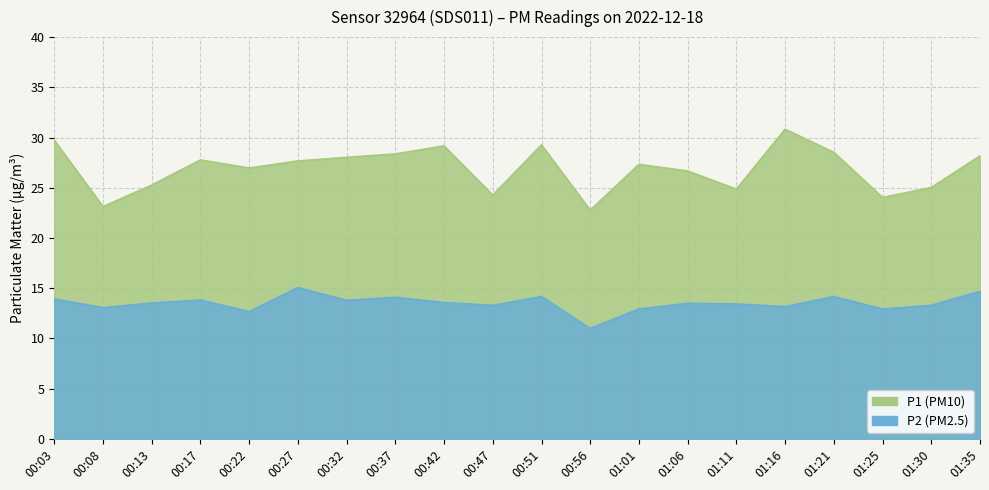

In P1, how many points are lower than both neighbors (excluding endpoints)?

6